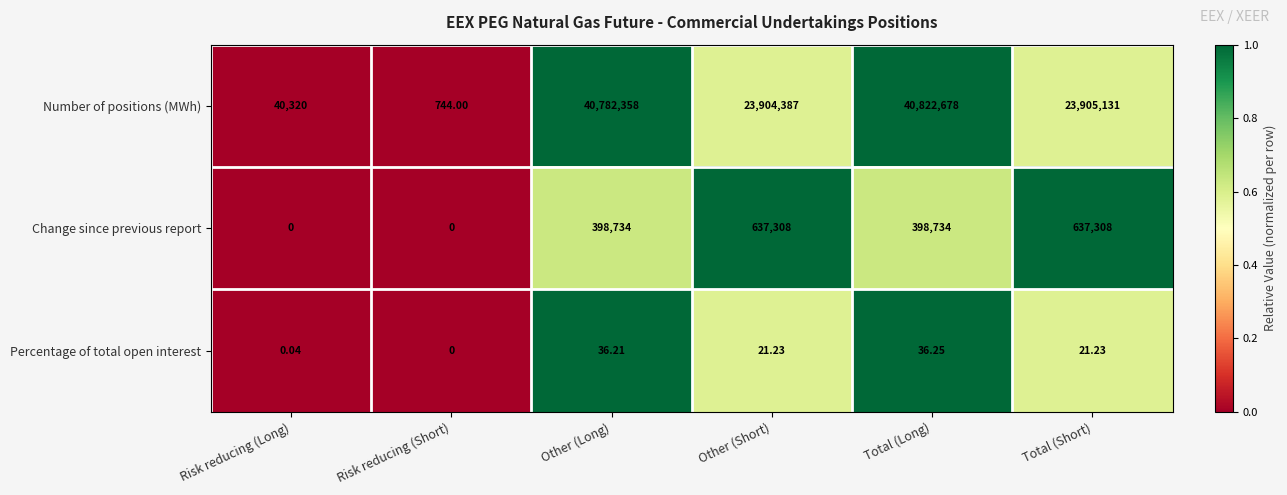

At Total (Short), list the series in order from largest to smallest.

Number of positions (MWh), Change since previous report, Percentage of total open interest